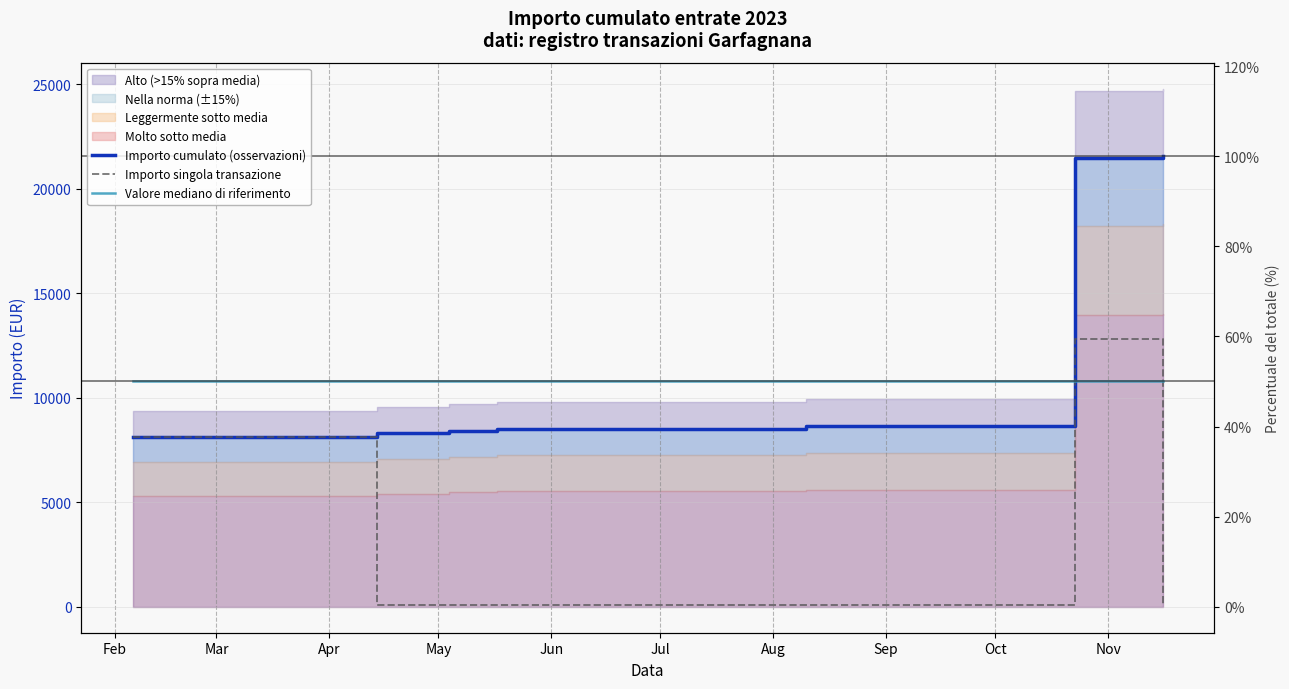

True or false: Importo singola transazione has a value of 14395.7 at Feb.

False